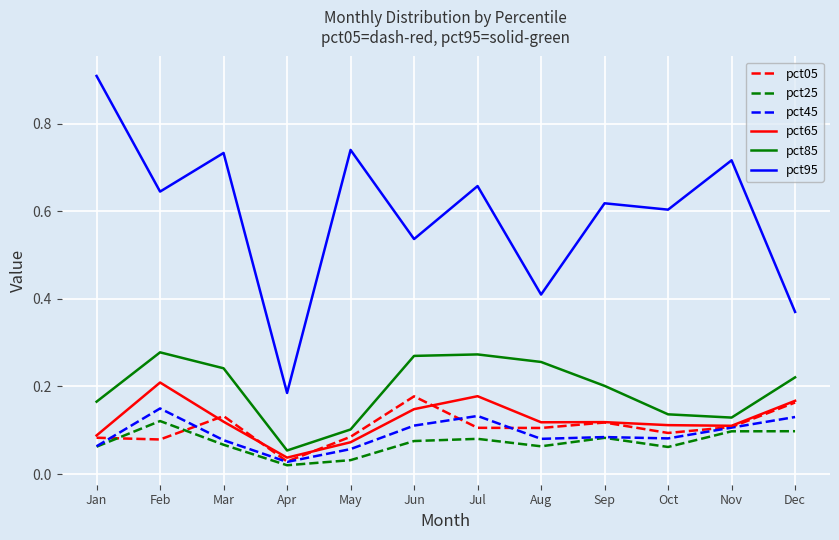

Is the value of pct85 at Dec greater than the value of pct65 at Mar?

Yes